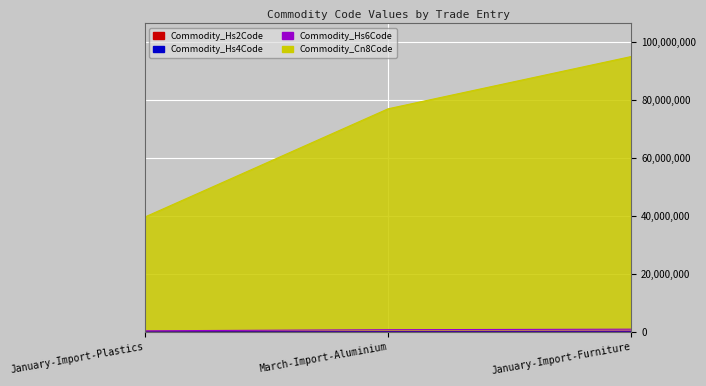

Count the Commodity_Hs6Code values in the range 396150 to 949674.

3